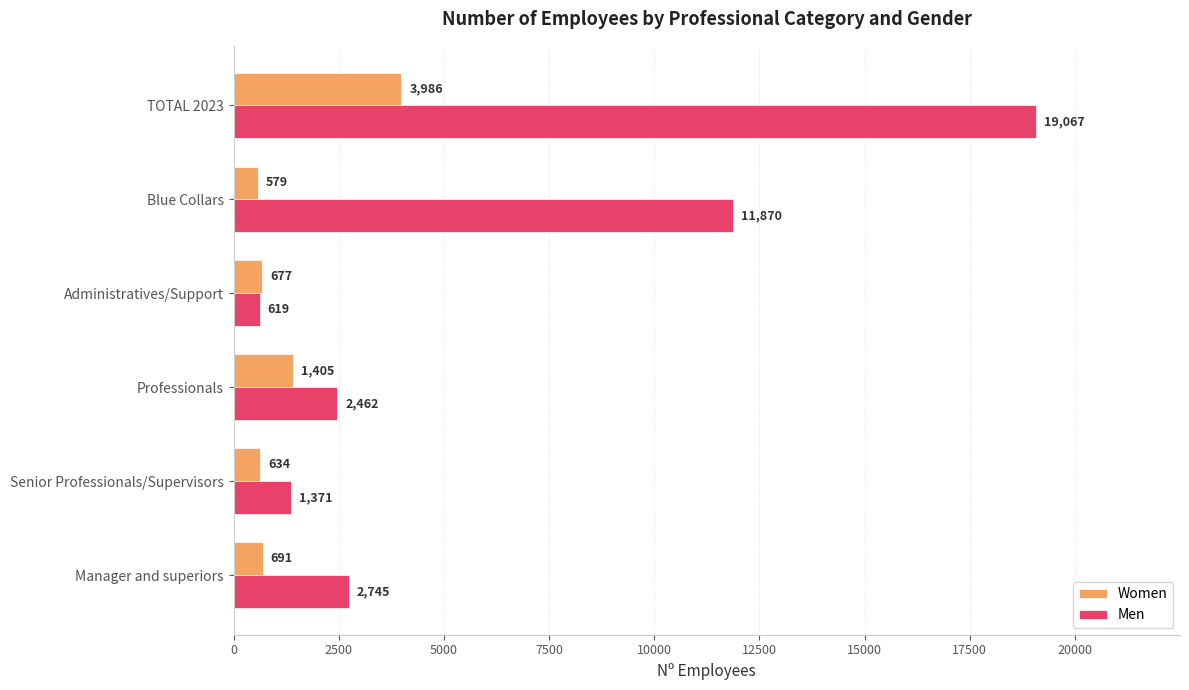

What is the maximum value for Women?

3986